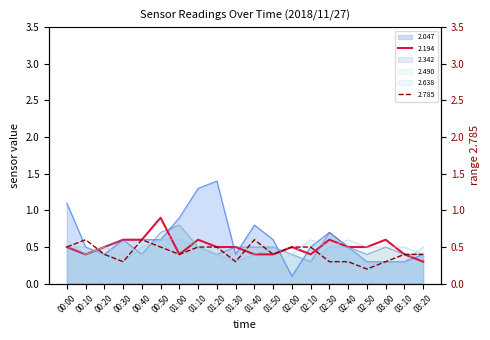

In 2.194, how many points are higher than both neighbors (excluding endpoints)?

5